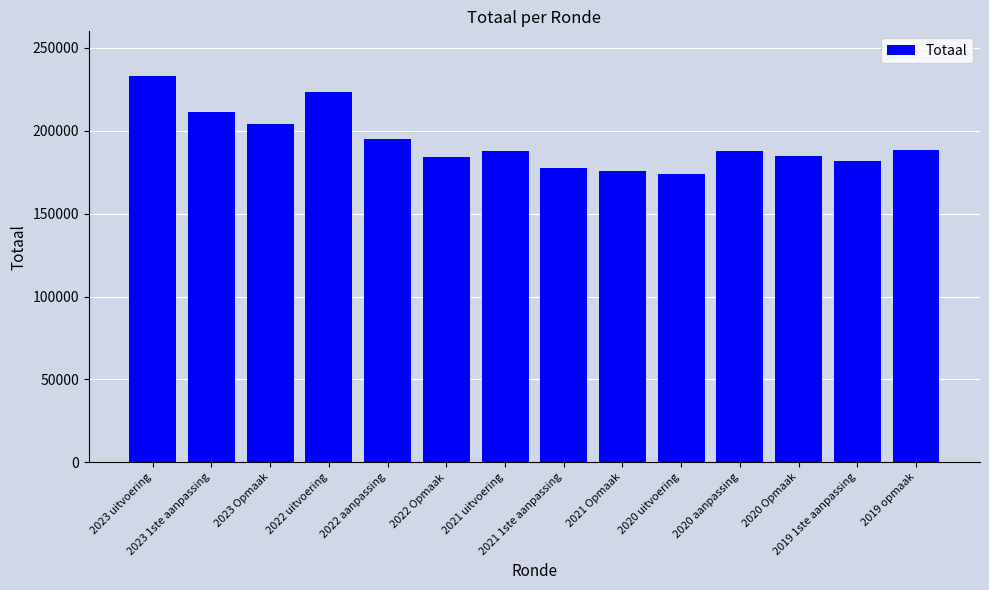

What is the label of the 8th bar from the right?

2021 uitvoering